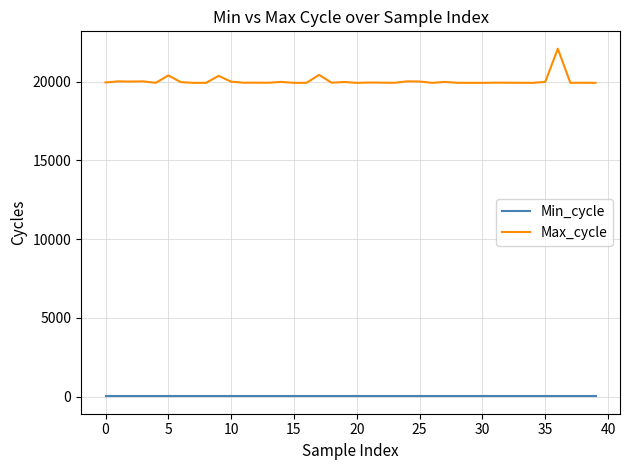

How many categories are shown in the chart?

40